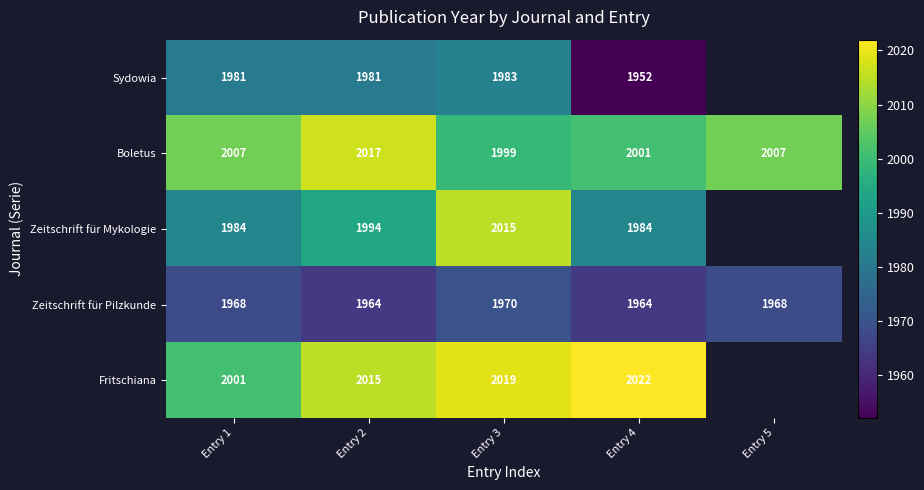

At Entry 2, list the series in order from largest to smallest.

Boletus, Fritschiana, Zeitschrift für Mykologie, Sydowia, Zeitschrift für Pilzkunde